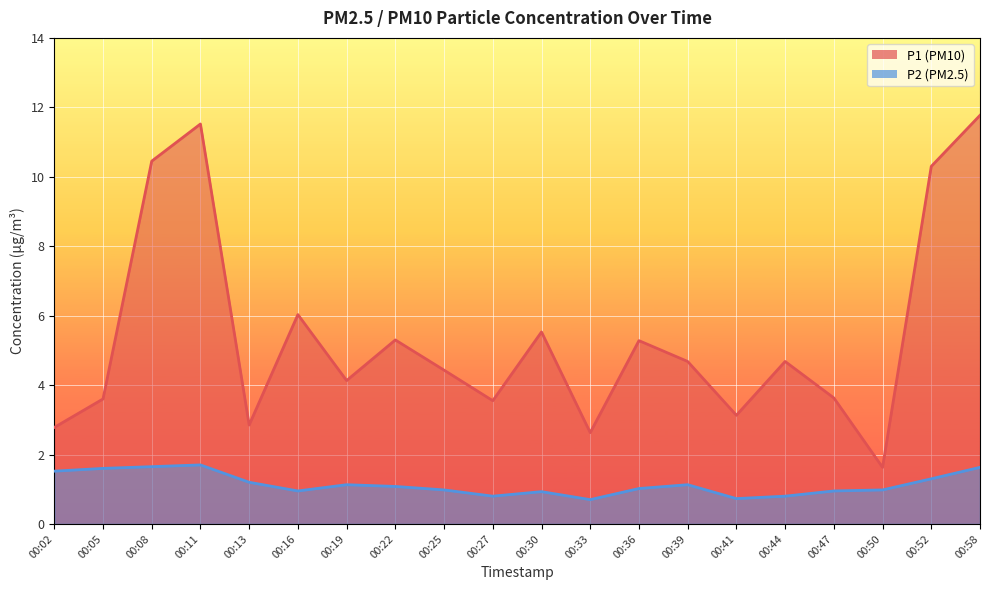

True or false: P2 and P1 cross at least once.

False